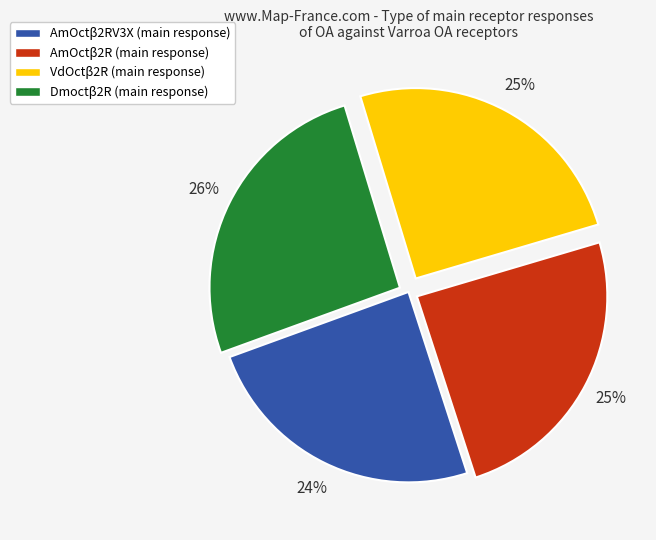

Count the number of slices in the pie.

4